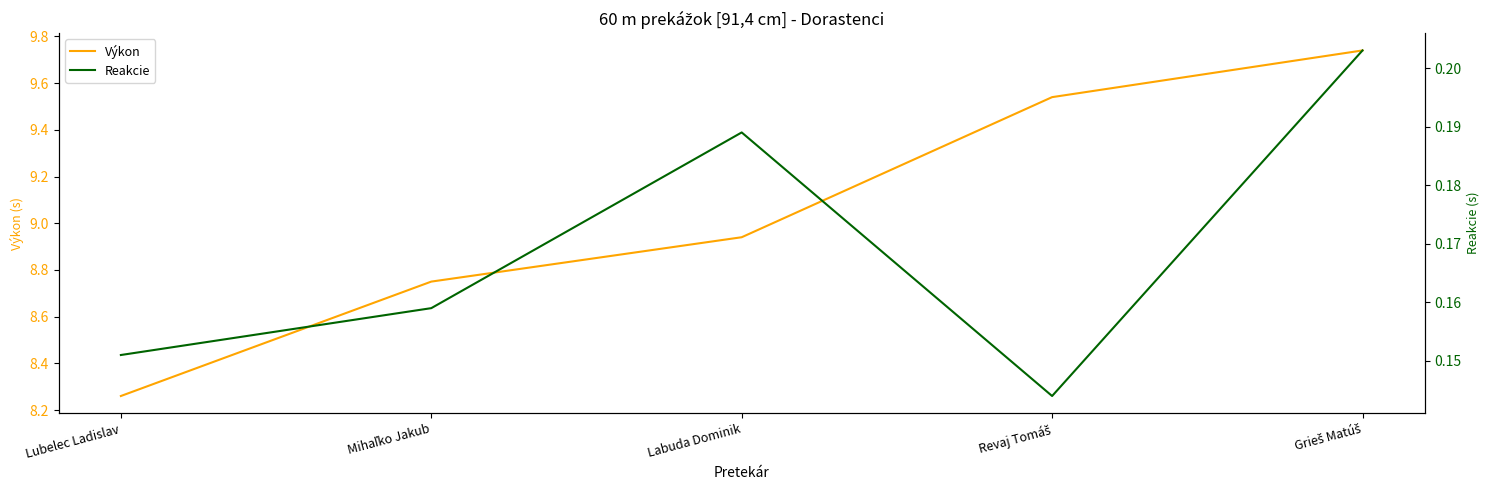

What are all the series names shown in the legend?

Výkon, Reakcie